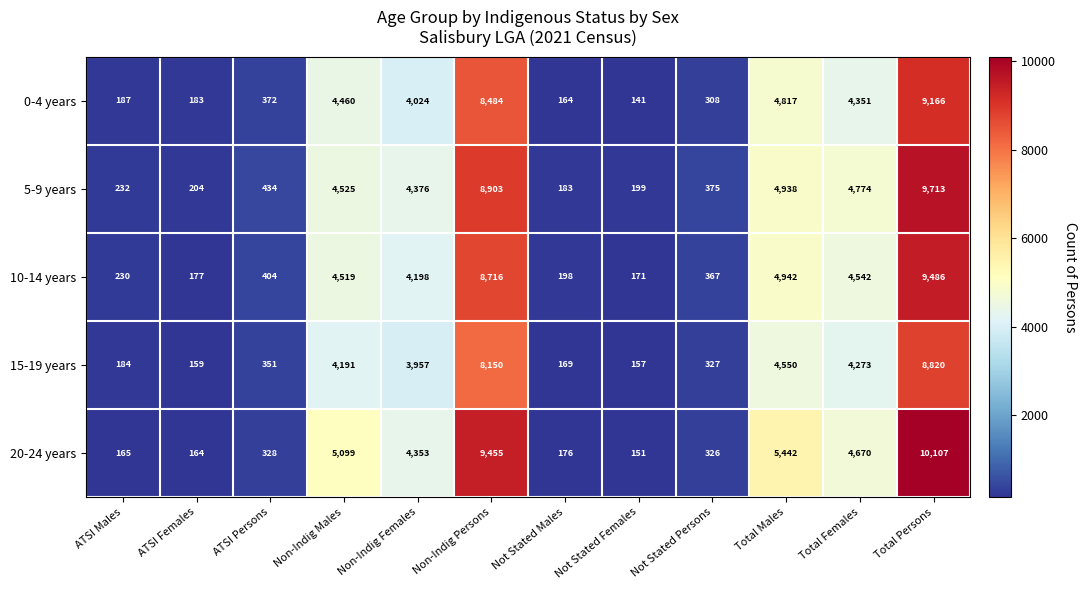

Is it true that 0-4 years equals 79 at Not Stated Females?

False